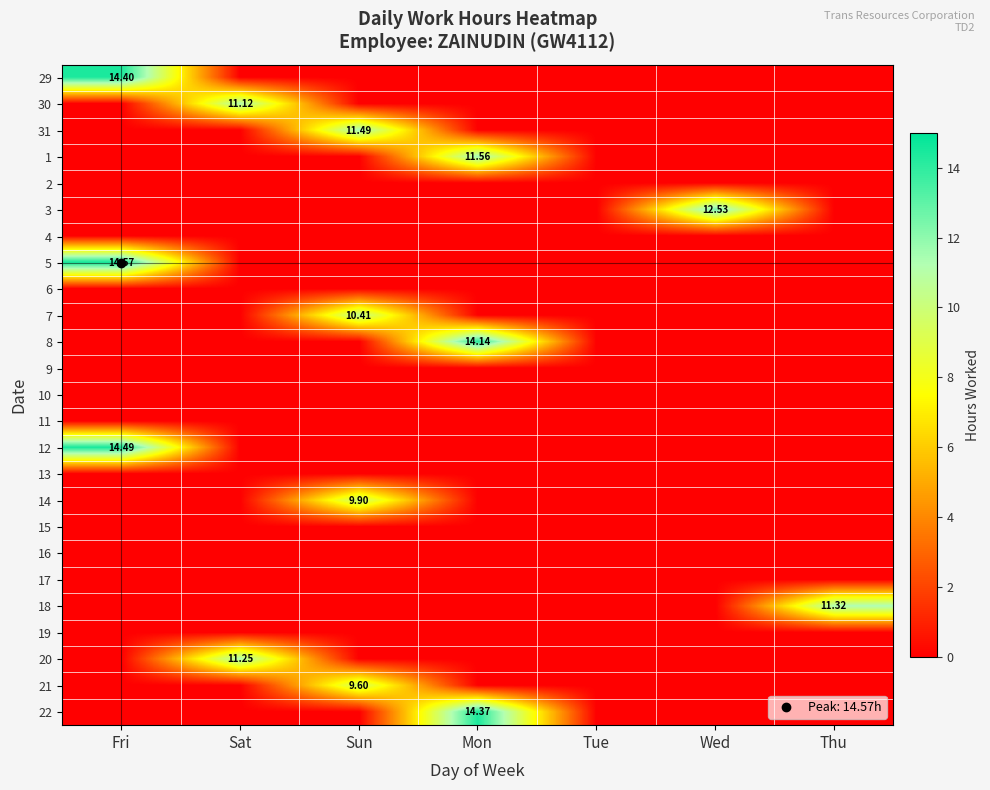

How many categories are shown in the chart?

7